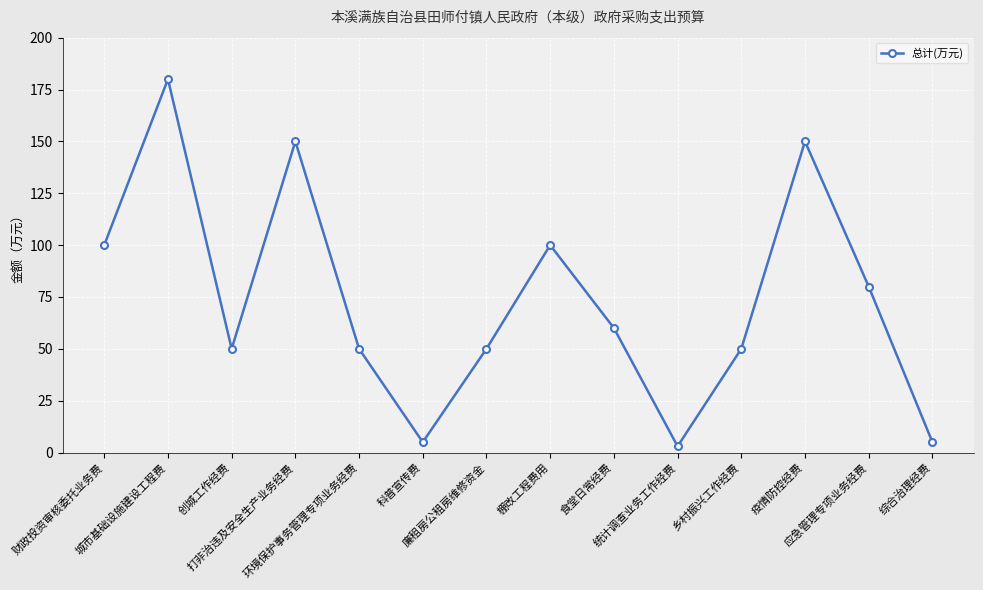

Approximately how many times larger is the value at 财政投资审核委托业务费 compared to 乡村振兴工作经费?

2.0